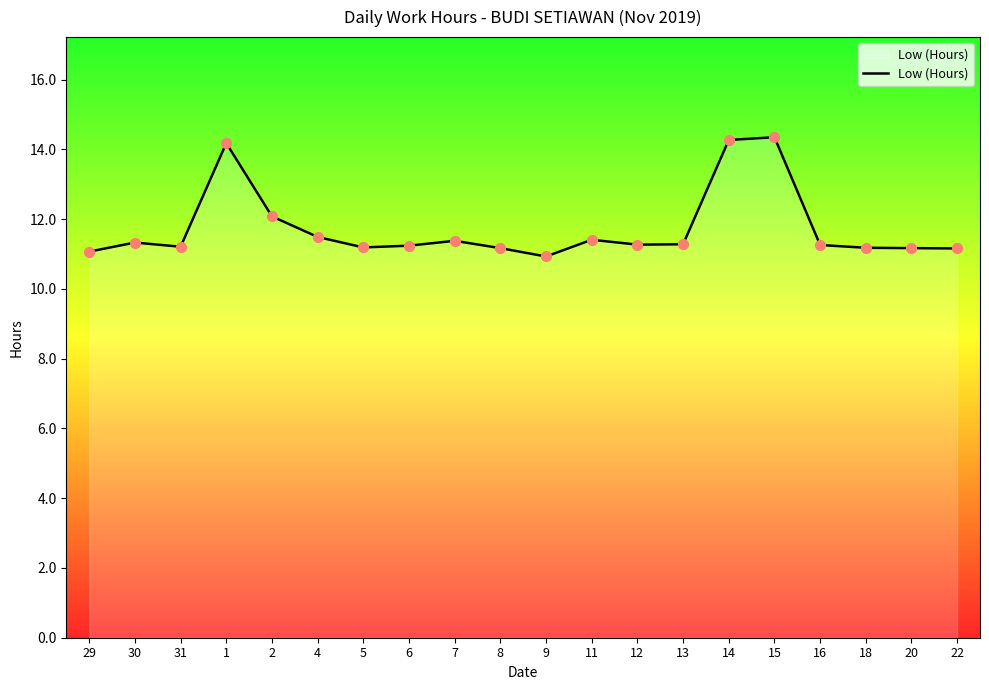

Which has a higher value, 12 or 15?

15